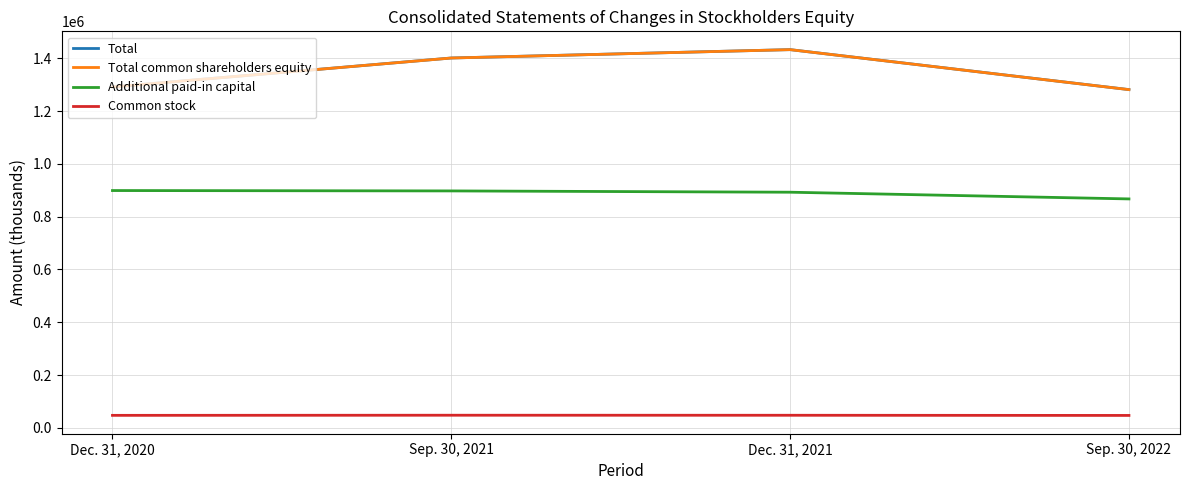

At which label is Total closest to 1356974?

Sep. 30, 2021